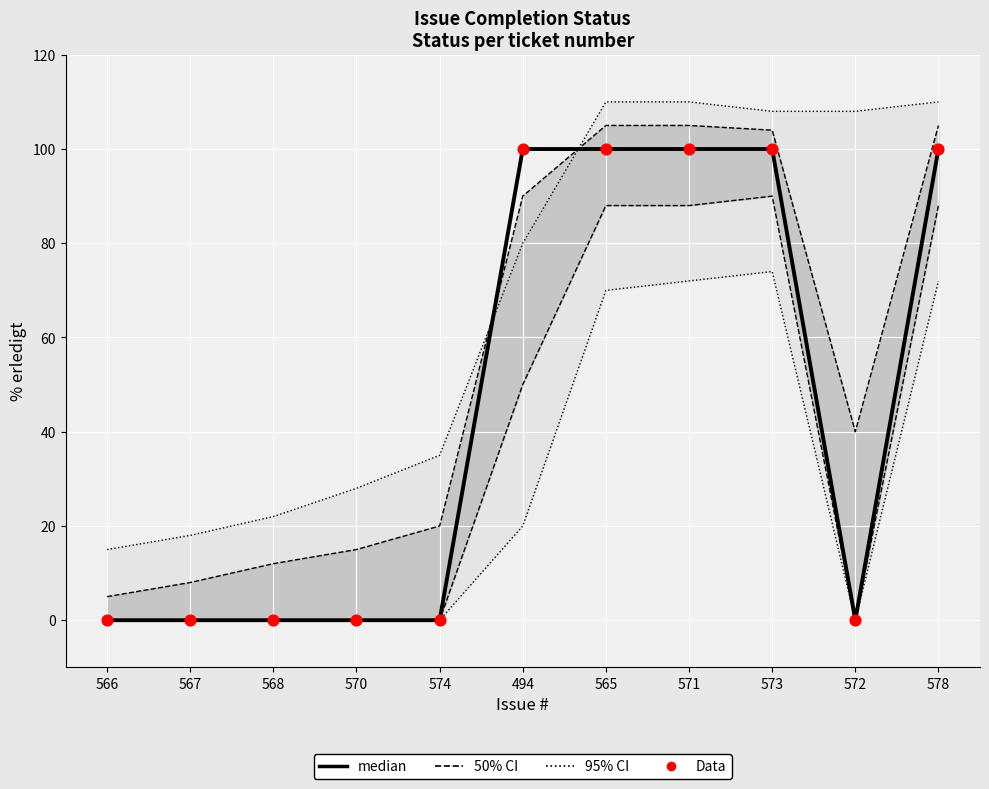

Is the value of median at 571 greater than the value of Data at 566?

Yes